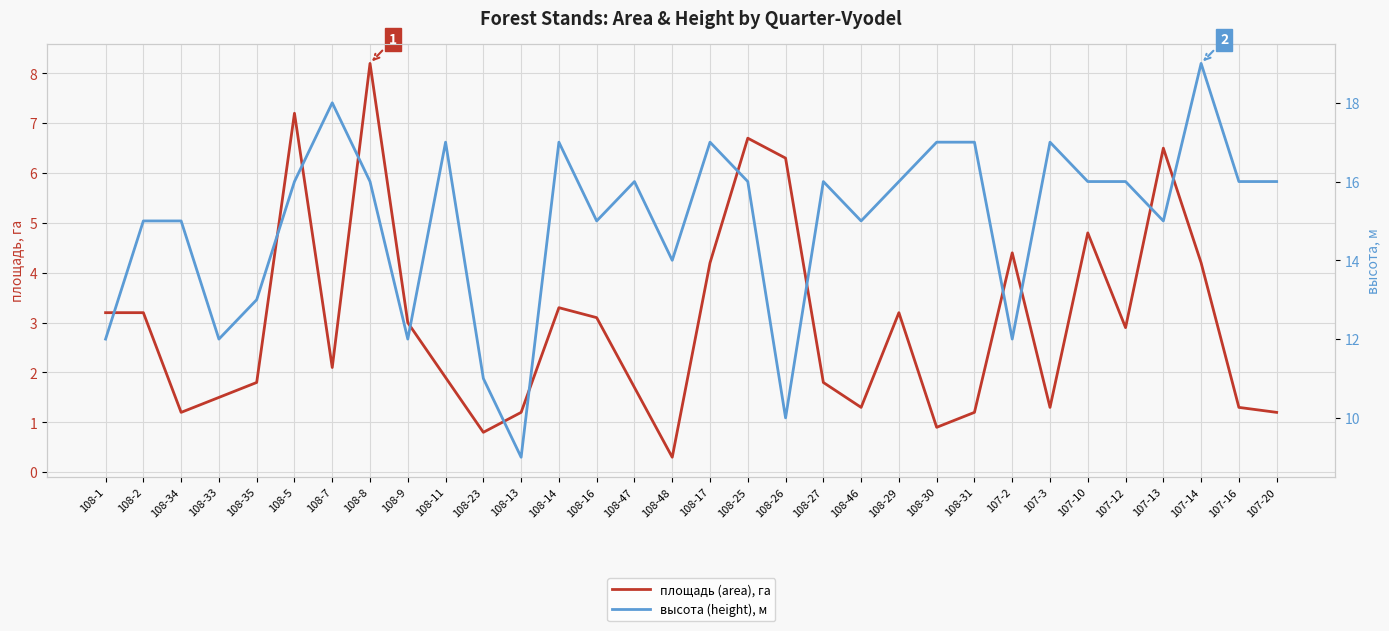

At which category does высота (height), м reach its first local valley?

108-33